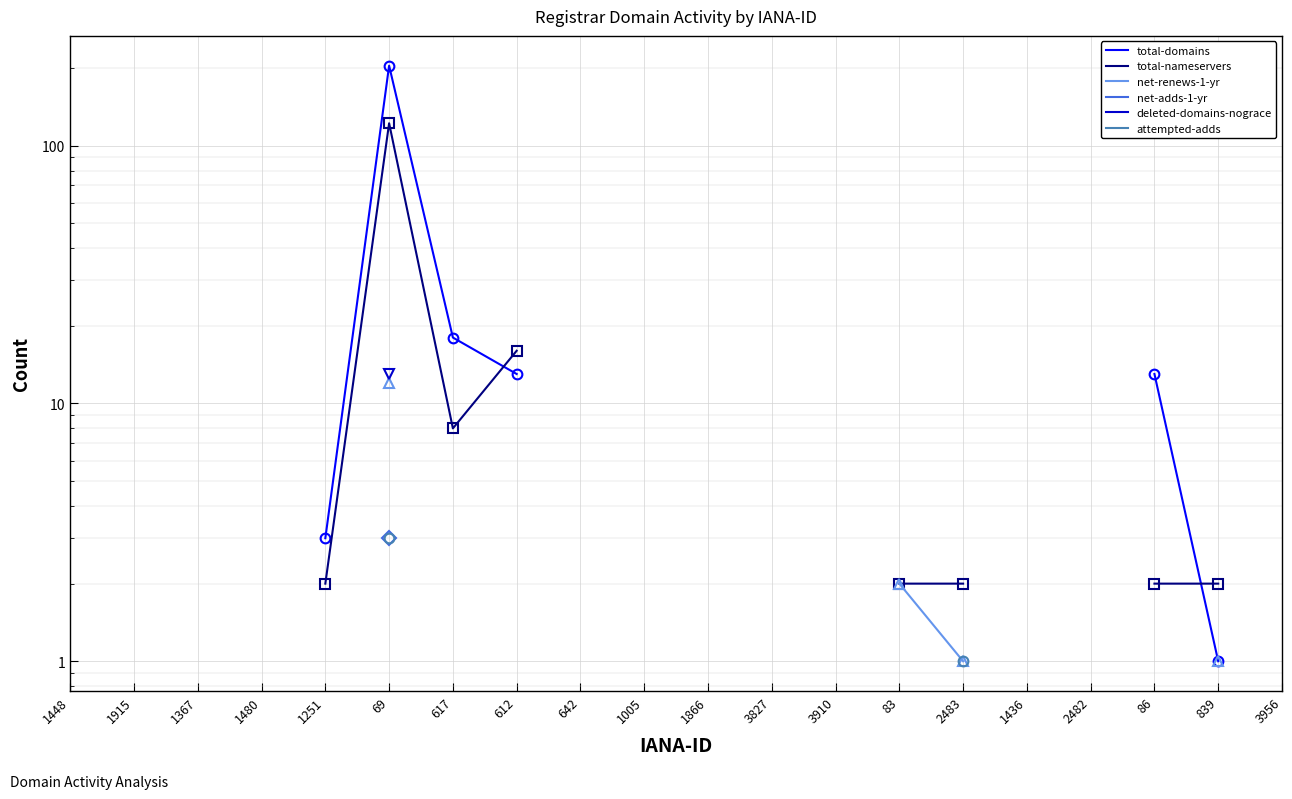

Count the number of categories in the chart.

20